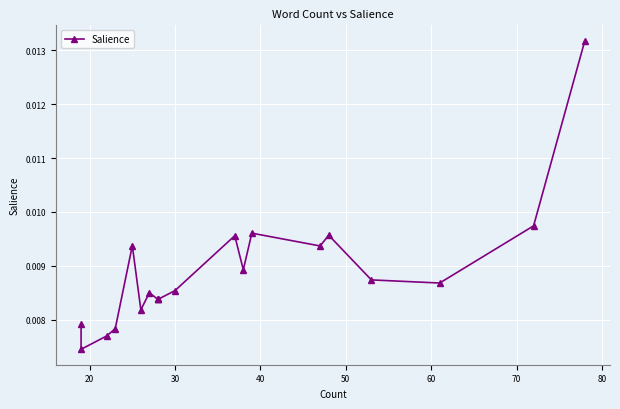

True or false: the data has more than 1 interior local peaks.

True